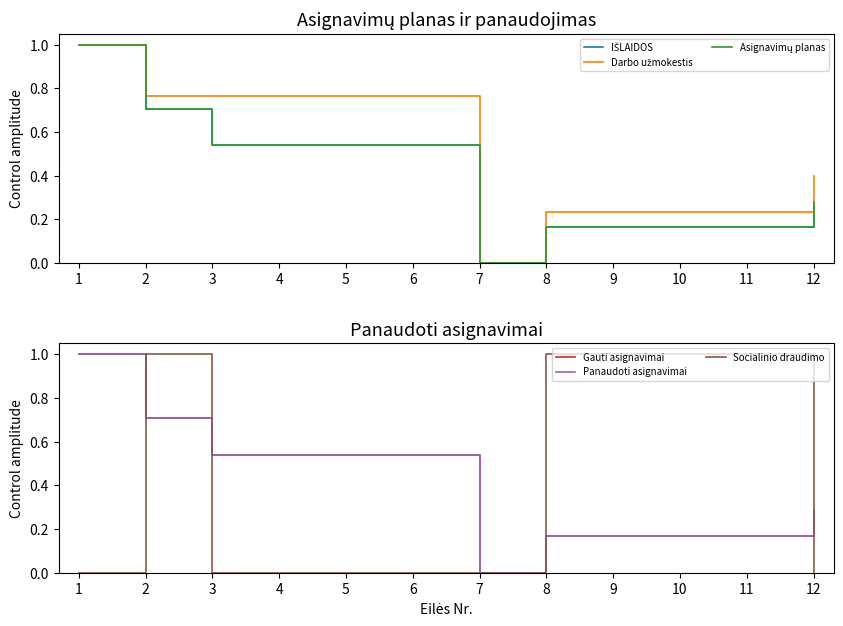

At which category is the sum across all series the highest?

1